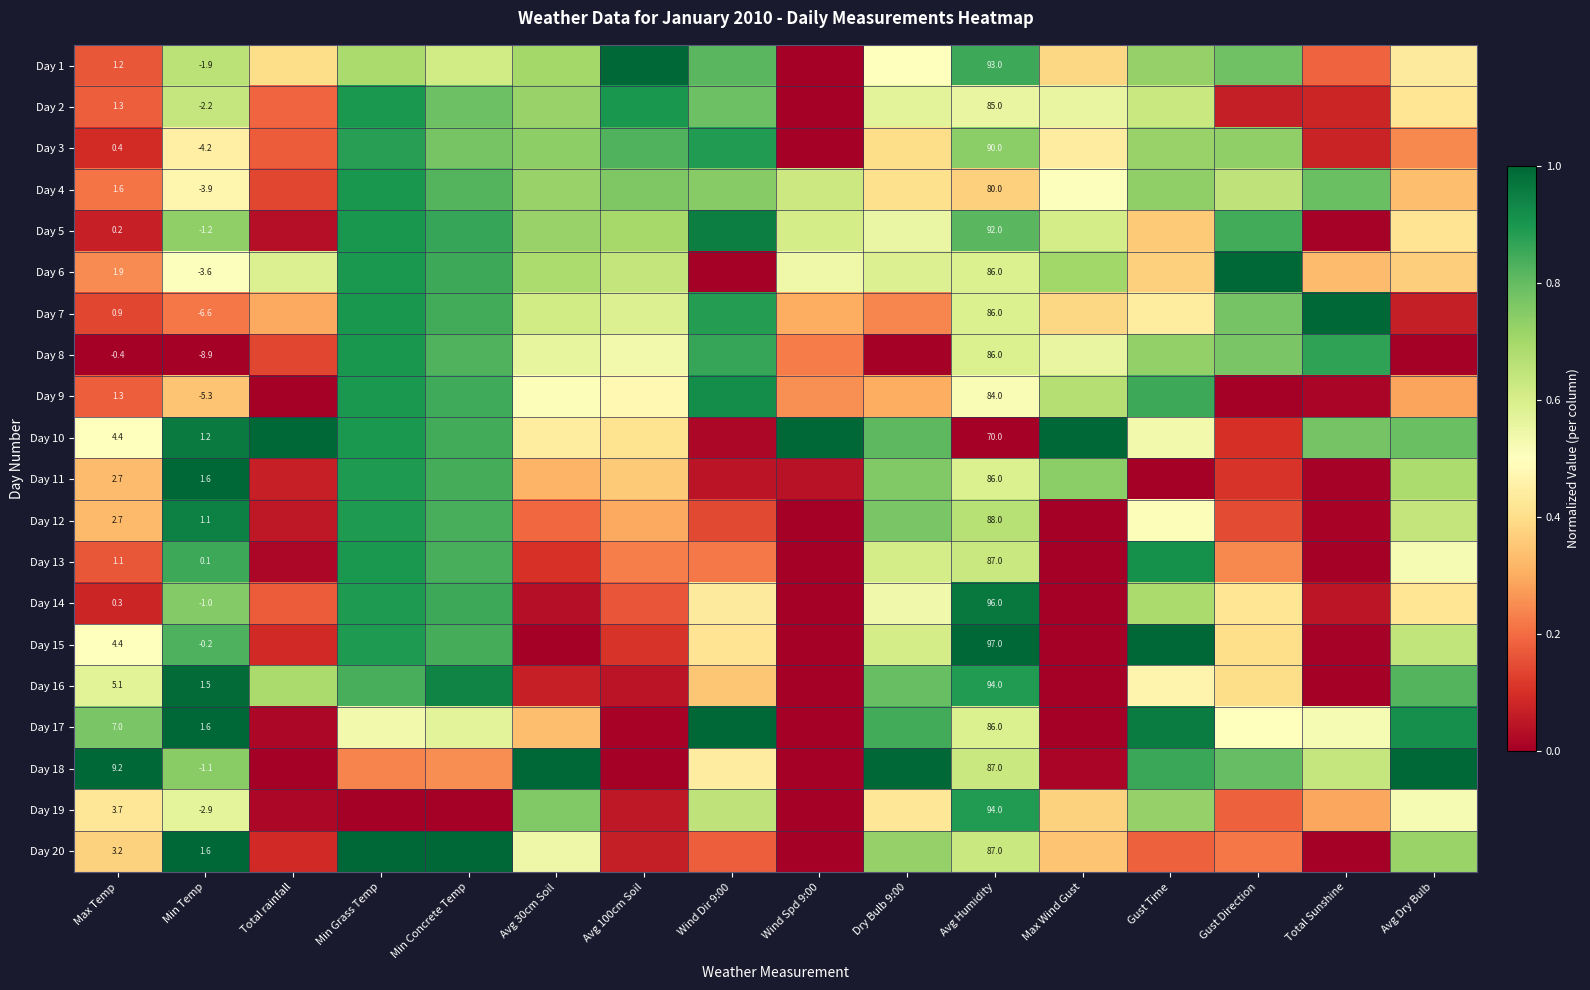

The Day 7 series shows 0.6 at Avg Humidity. True or false?

True